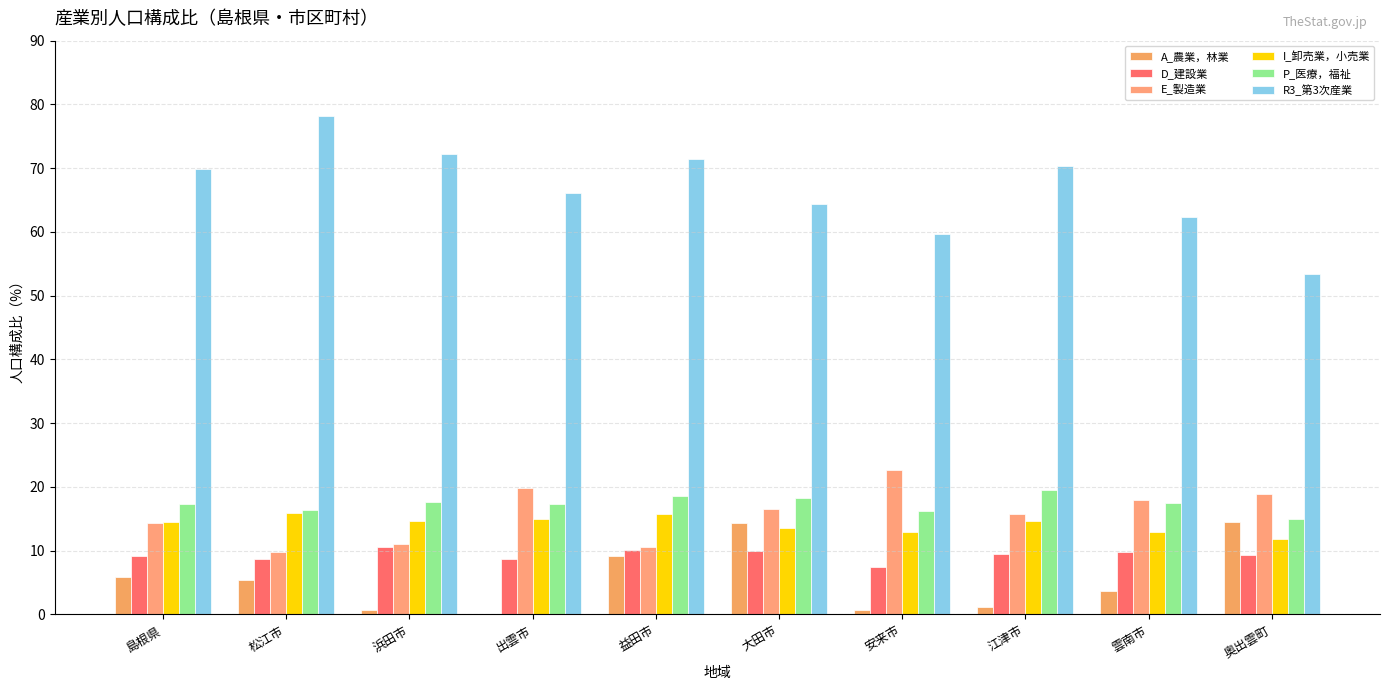

Where does the R3_第3次産業 series first go above 69?

島根県